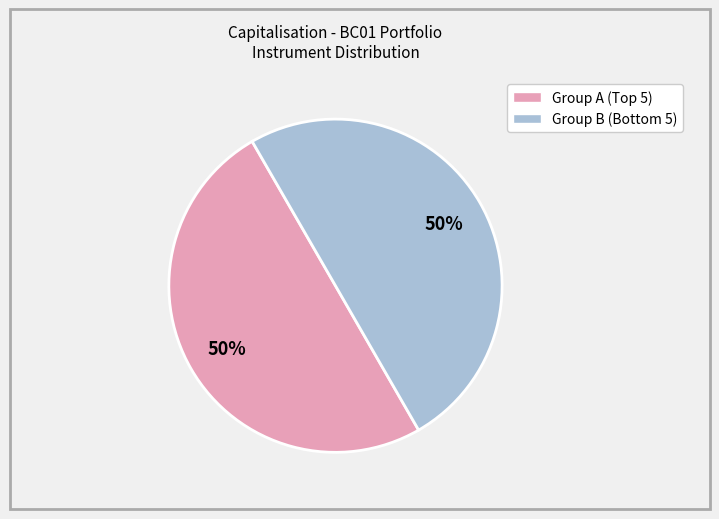

Count the number of slices in the pie.

2